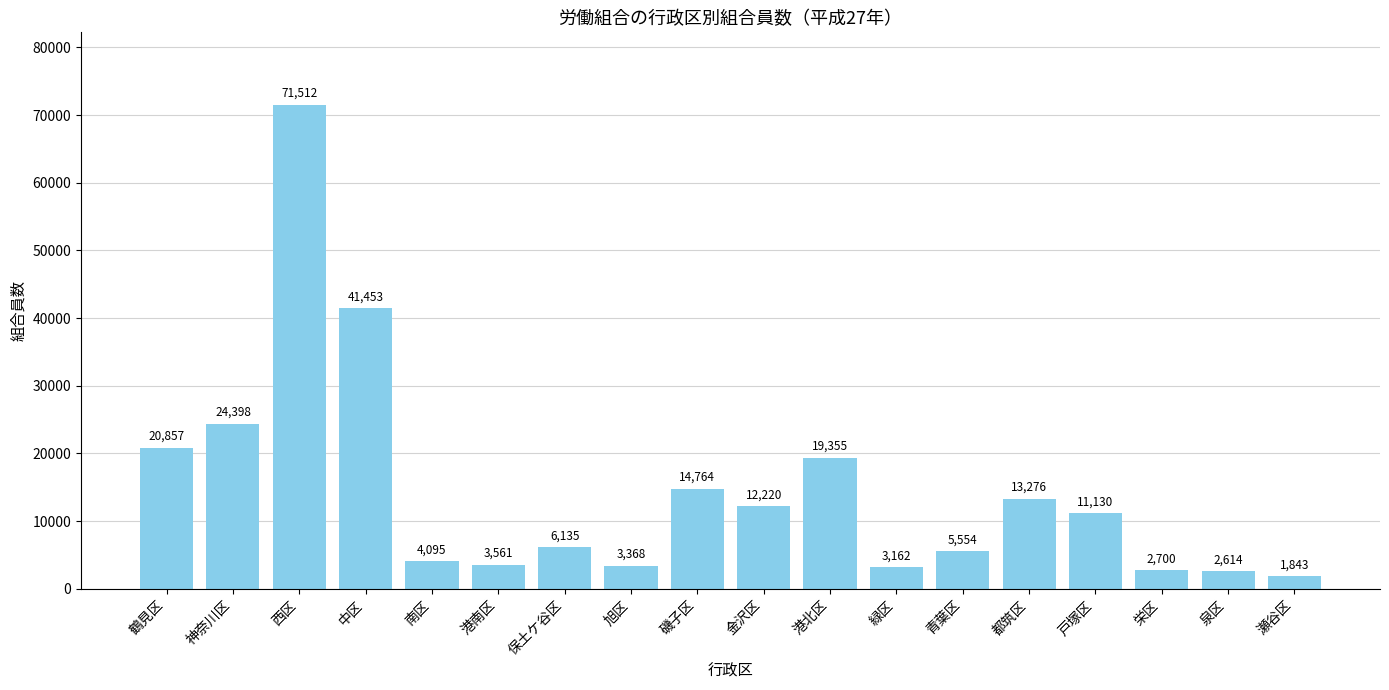

Reading right to left, transcribe all the data shown in this chart.

瀬谷区=1843	泉区=2614	栄区=2700	戸塚区=11130	都筑区=13276	青葉区=5554	緑区=3162	港北区=19355	金沢区=12220	磯子区=14764	旭区=3368	保土ケ谷区=6135	港南区=3561	南区=4095	中区=41453	西区=71512	神奈川区=24398	鶴見区=20857